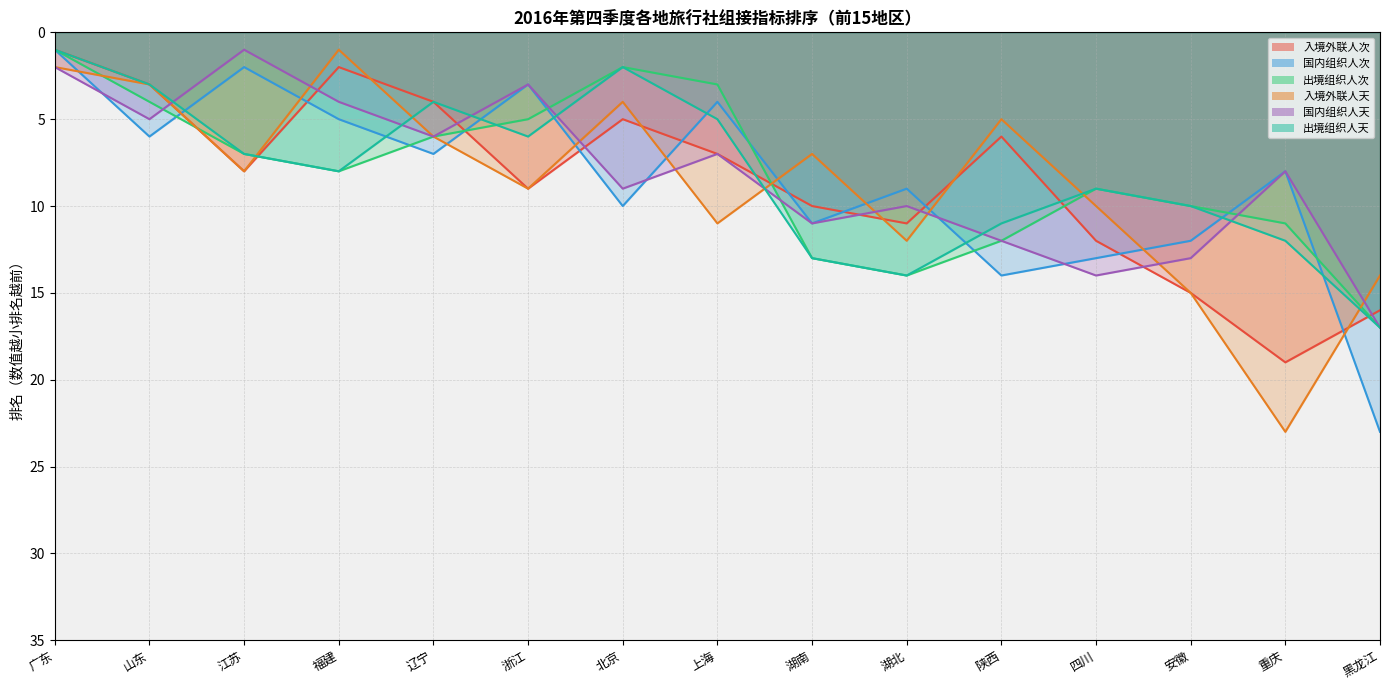

Where is the first local minimum for 出境组织人天?

辽宁